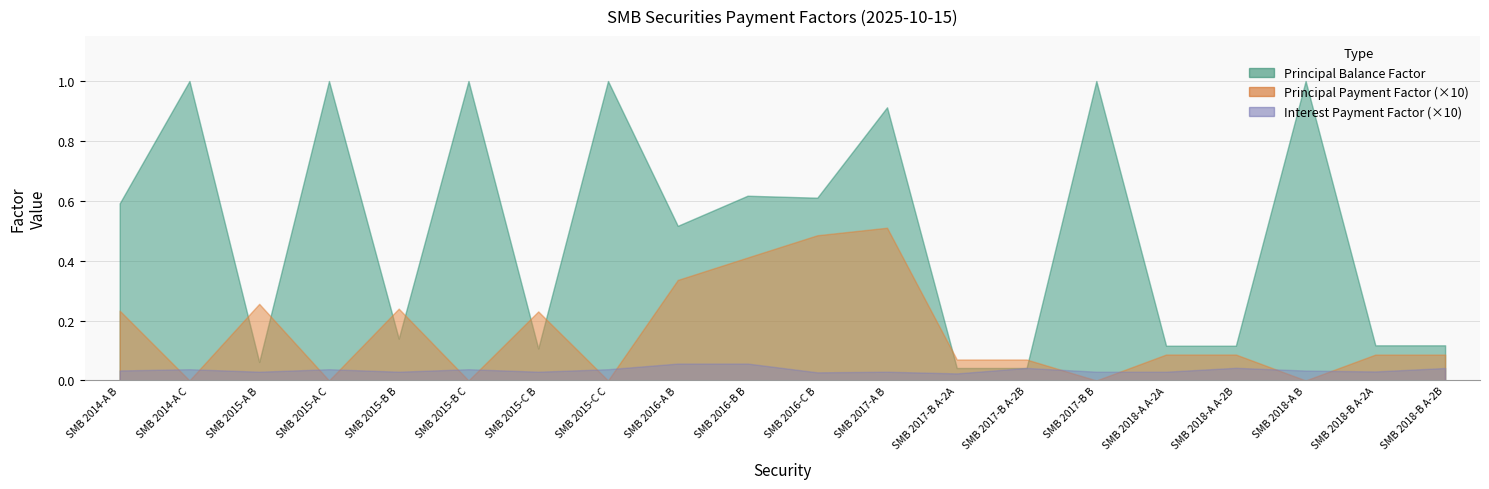

List the series in order of their peak value, lowest first.

Interest Payment Factor, Principal Payment Factor, Principal Balance Factor